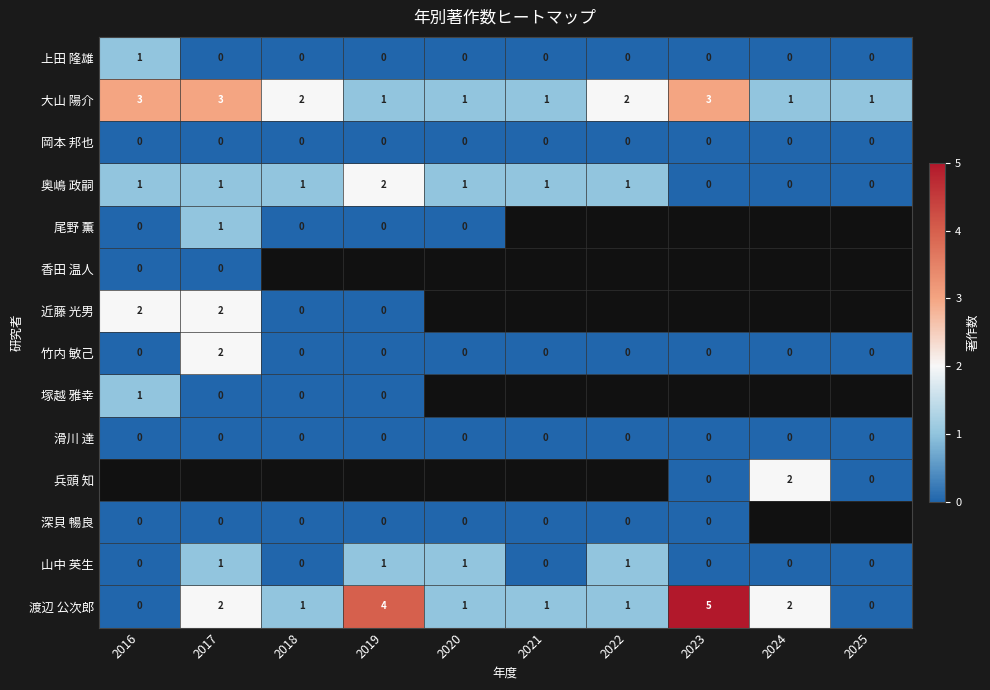

Which label corresponds to the largest value in the chart?

2023